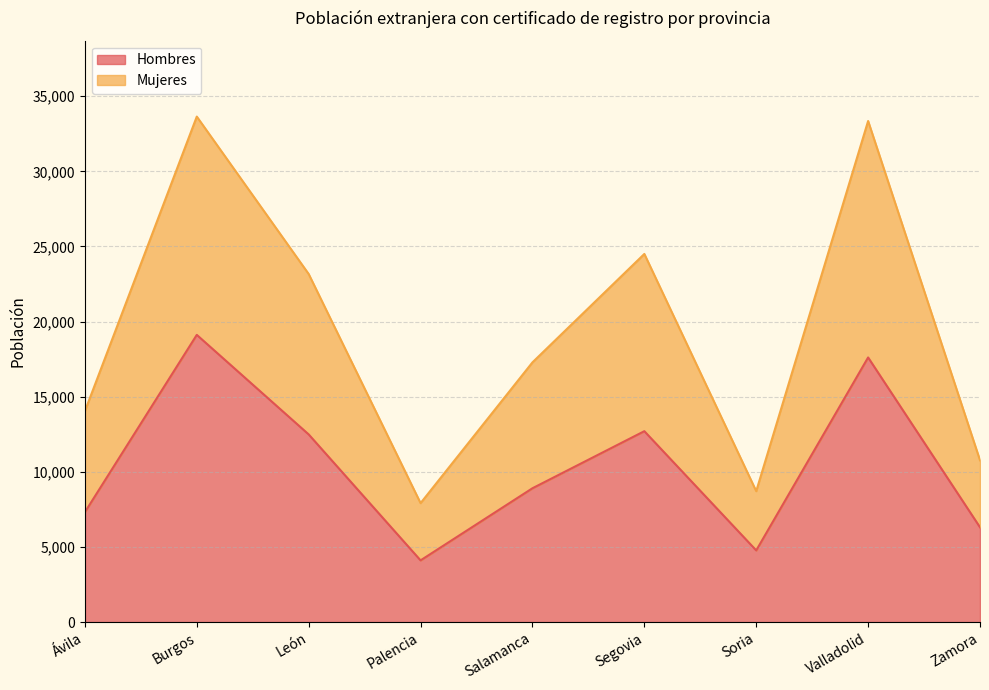

Does the chart display data point markers on the line(s)?

No